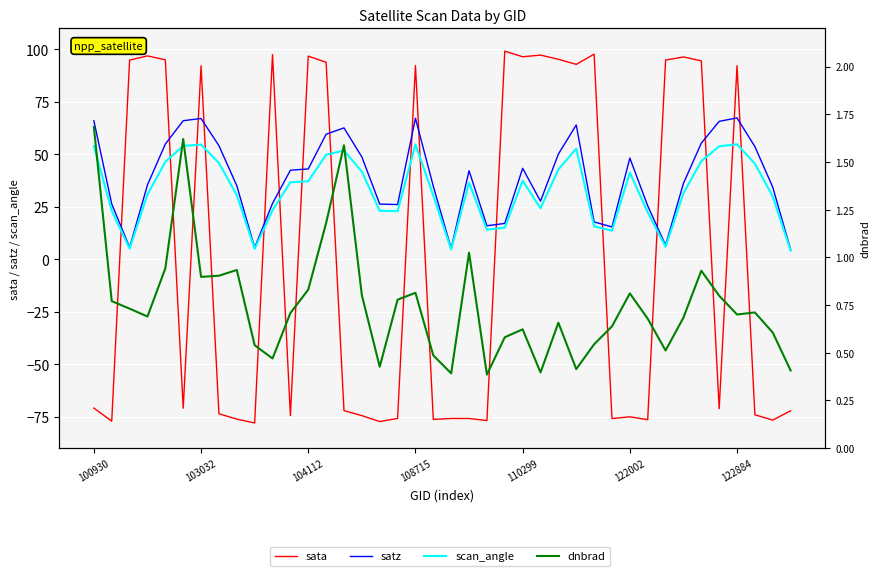

What is the sum of the dnbrad values at 35 and 17?

1.6